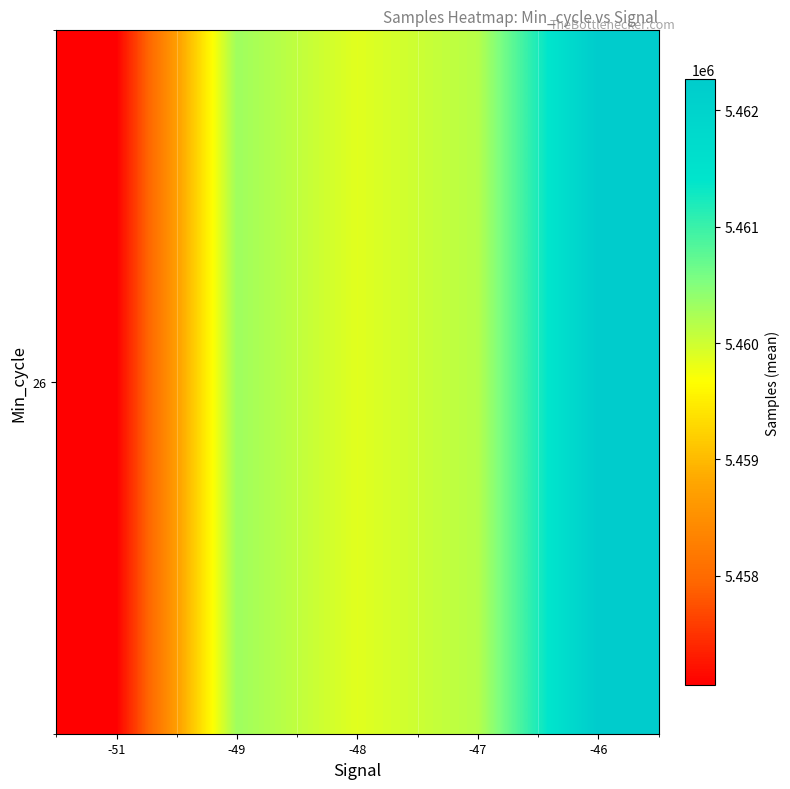

What is the average value?

5459934.3